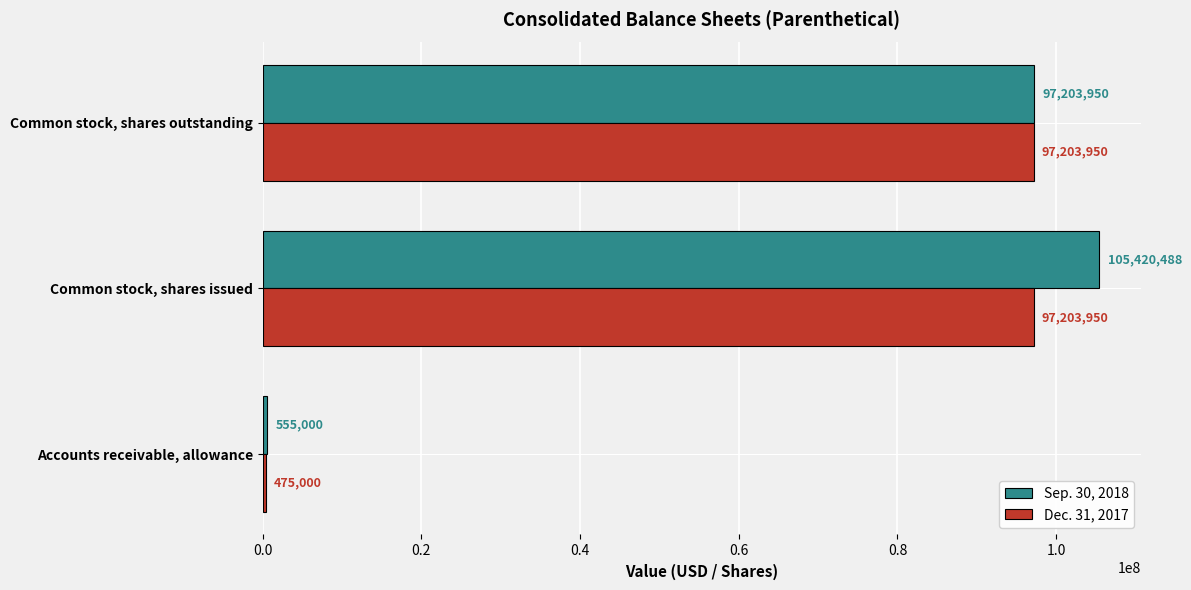

What is the sum of all Dec. 31, 2017 values?

194882900